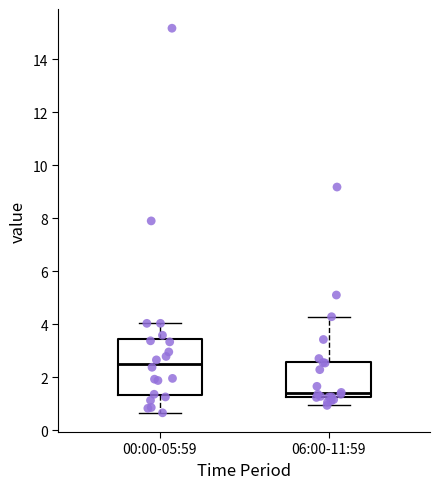

Reading left to right, transcribe this box plot: for each box, give where its median line is, the range the box spans, and where its two whiskers end, as read against the y-axis. The values are not printed on the chart, so give them approximately, as read against the axis.

00:00-05:59: median 2.6, box 1.4 to 3.4, whiskers 0.6 to 4.0
06:00-11:59: median 1.4, box 1.2 to 2.6, whiskers 1.0 to 4.2